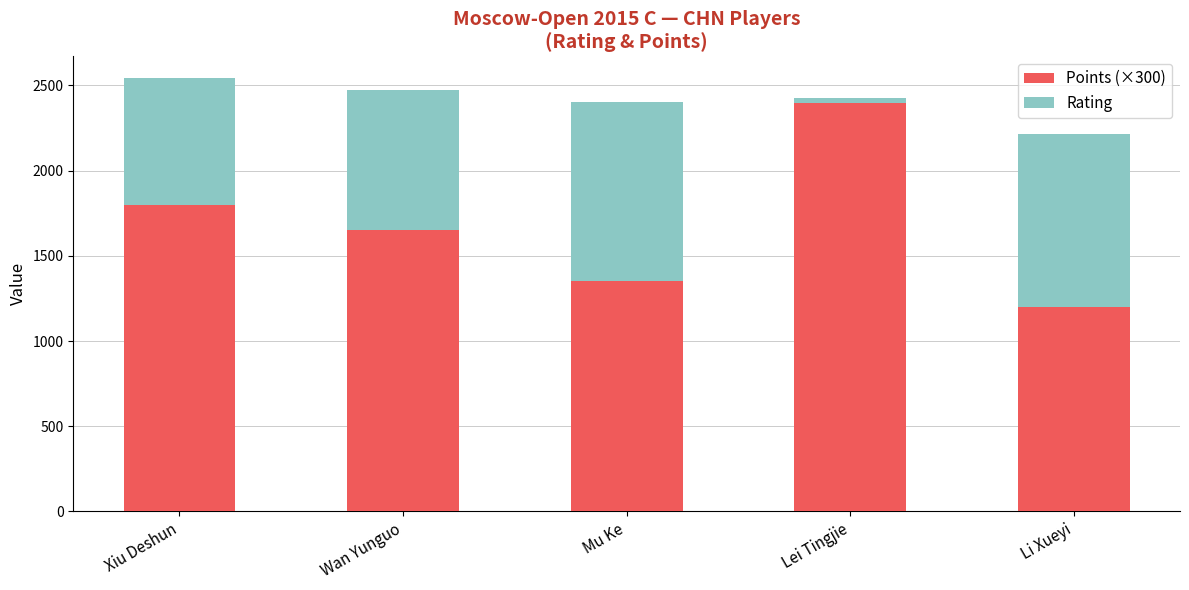

What is the difference between the maximum and second lowest values in the Points (×300) series?

1050